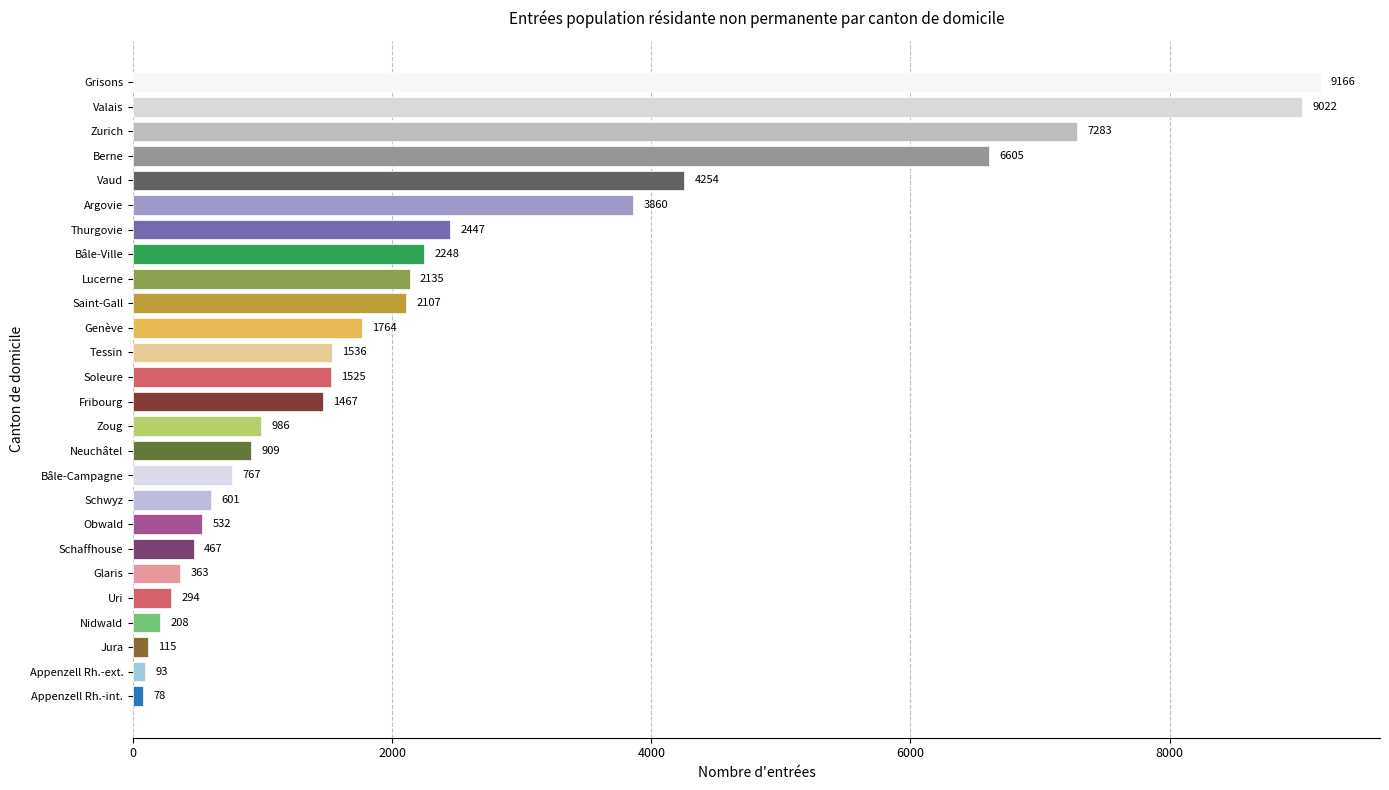

The chart shows a value of 6067 at Vaud. True or false?

False